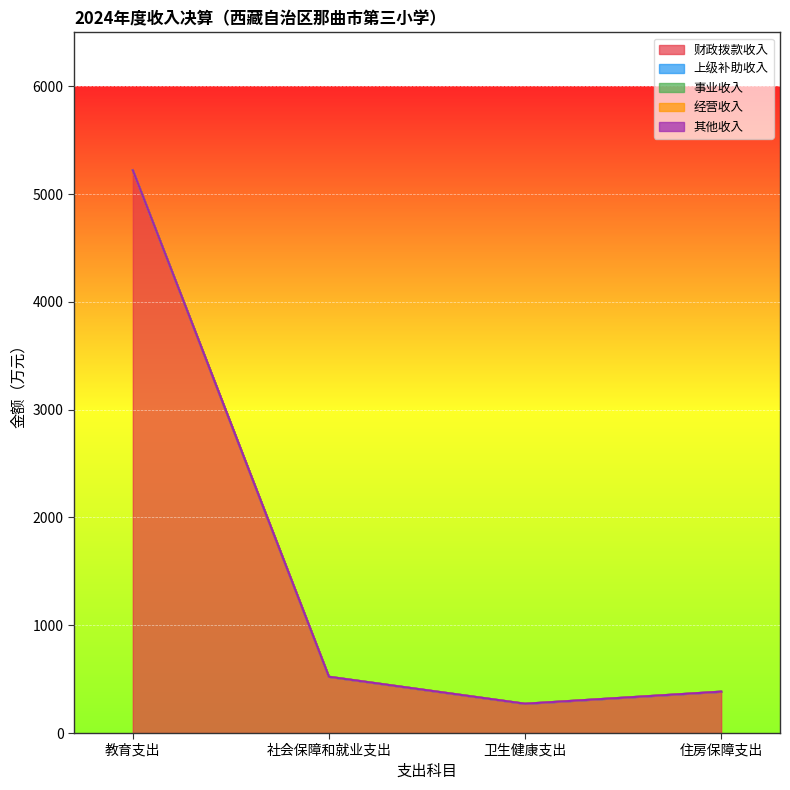

What is the total value across all series at 住房保障支出?

383.8